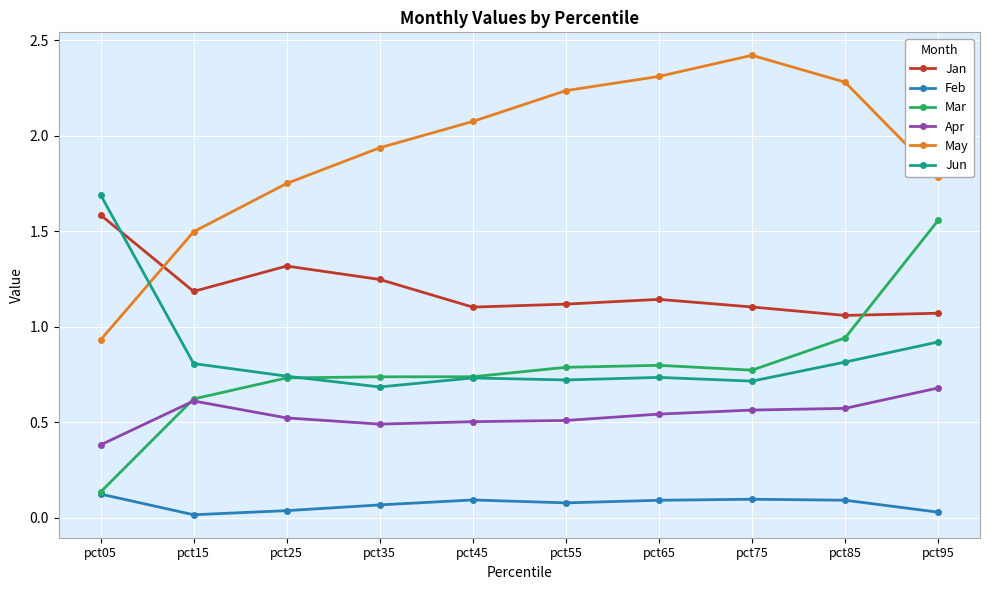

Between pct25 and pct45, which series saw the biggest shift?

May